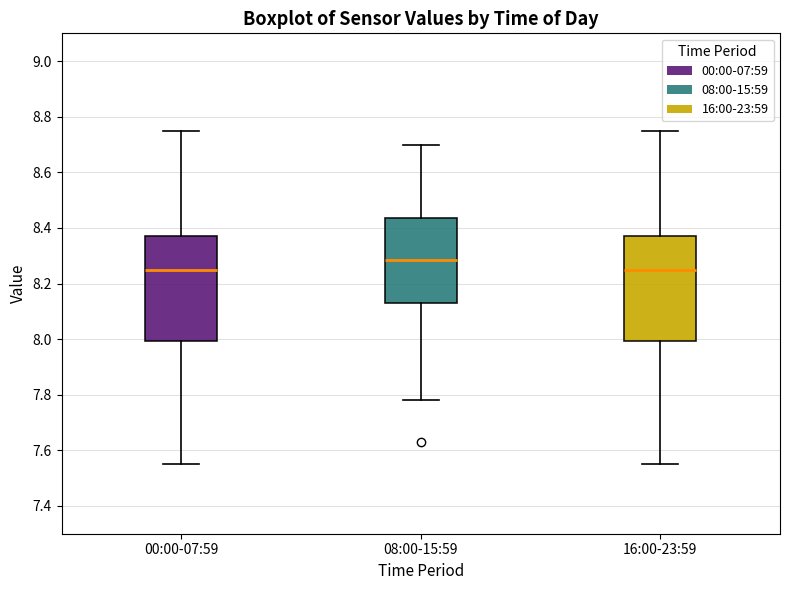

Reading left to right, read every box against the y-axis: the position of its median line, the range the box covers, and the ends of its whiskers. The values are not printed on the chart, so give them approximately, as read against the axis.

00:00-07:59: median 8.26, box 8.00 to 8.38, whiskers 7.56 to 8.76
08:00-15:59: median 8.28, box 8.14 to 8.44, whiskers 7.78 to 8.70
16:00-23:59: median 8.26, box 8.00 to 8.38, whiskers 7.56 to 8.76